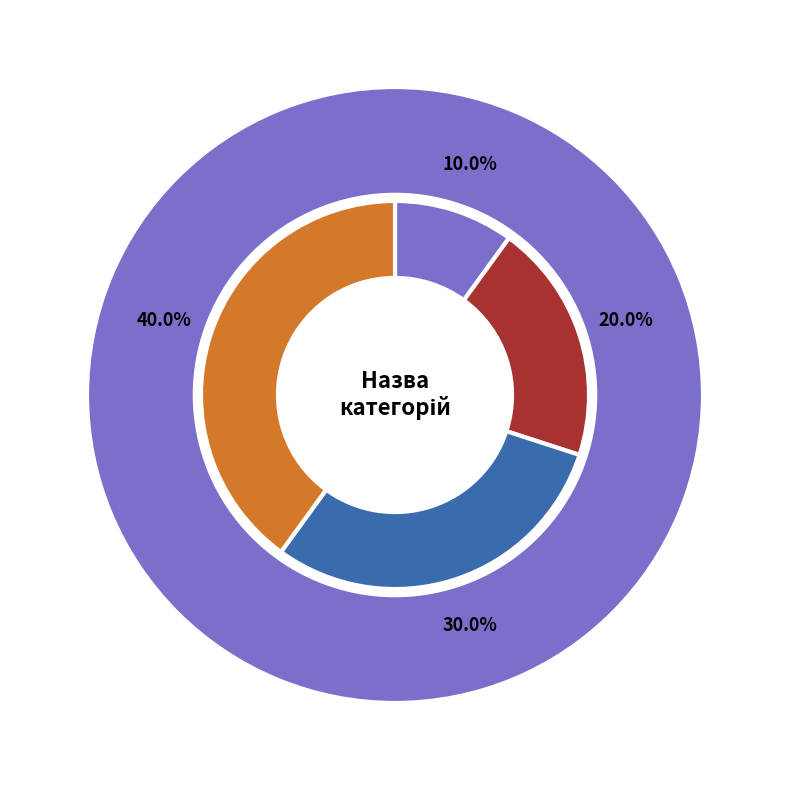

True or false: Спеціаліст accounts for 5% of the total.

False